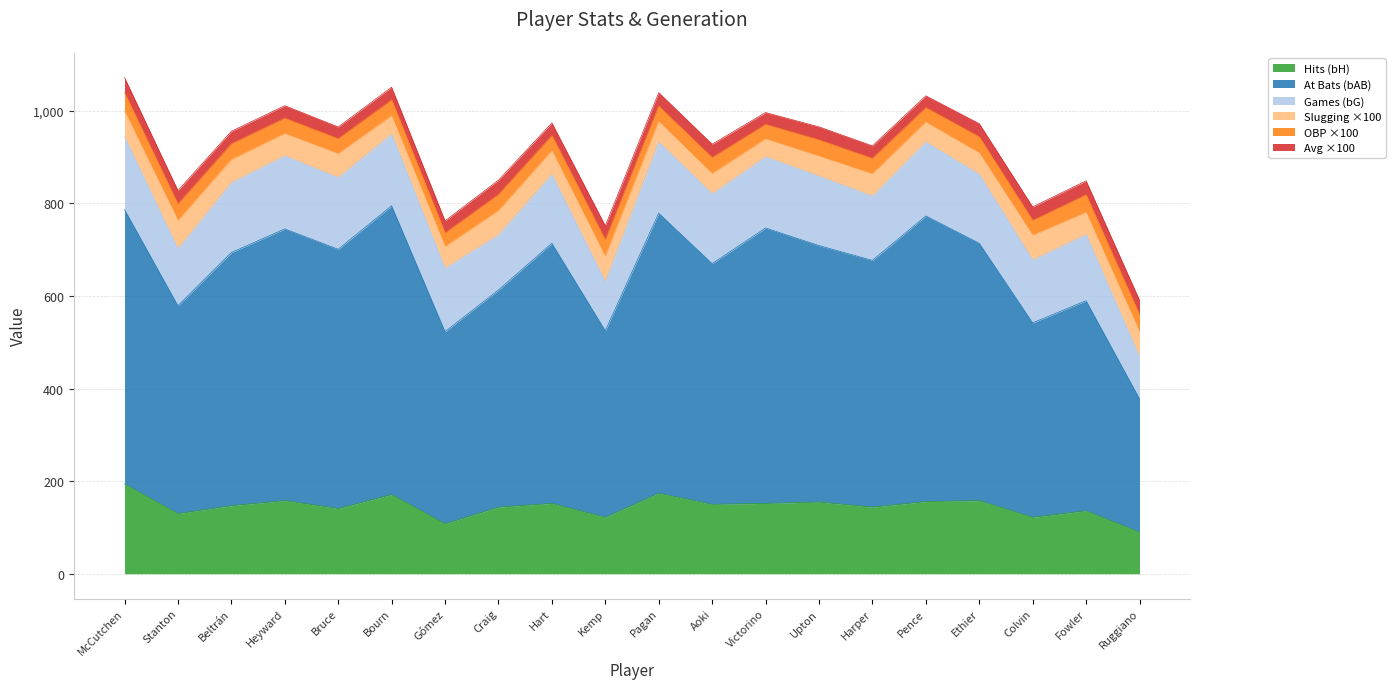

What is the average value of the bAB series?

517.5